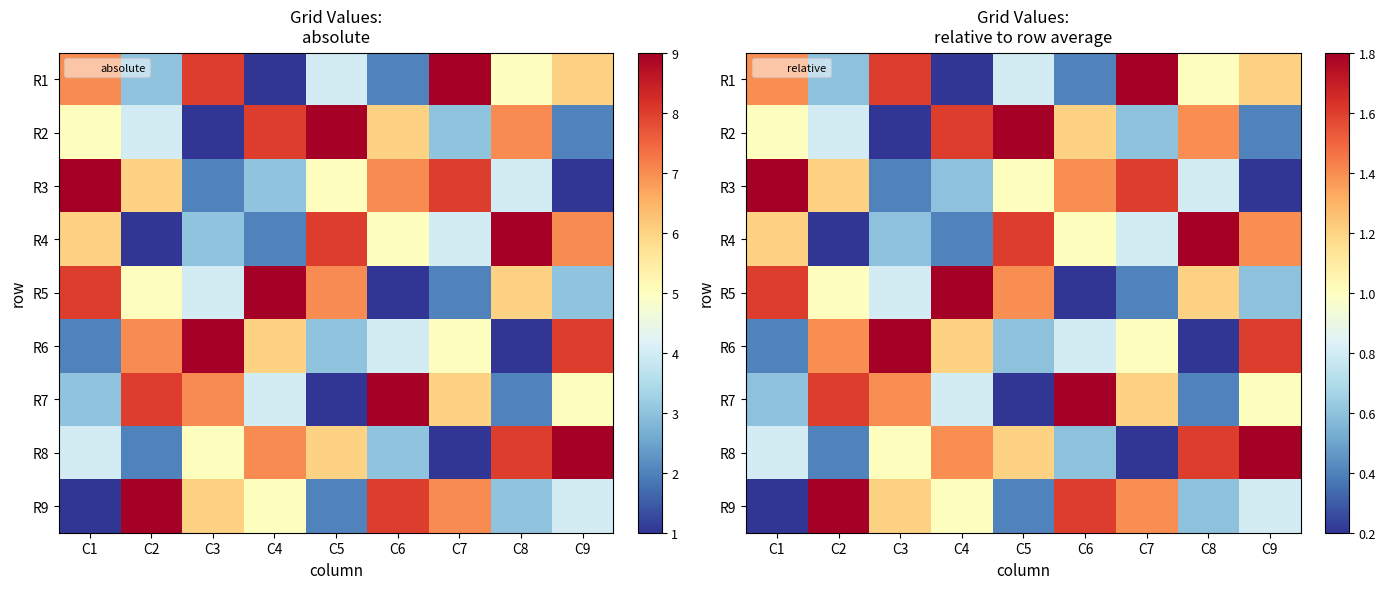

List the series in order of their peak value, highest first.

R1, R2, R3, R4, R5, R6, R7, R8, R9